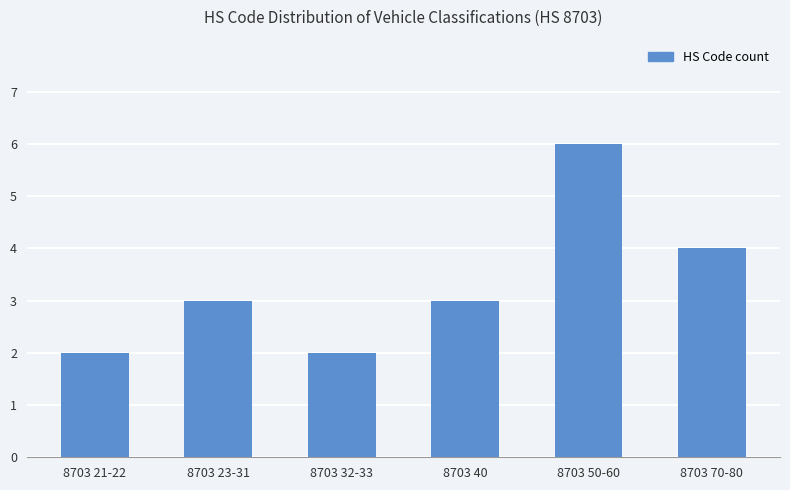

Count the number of categories in the chart.

6